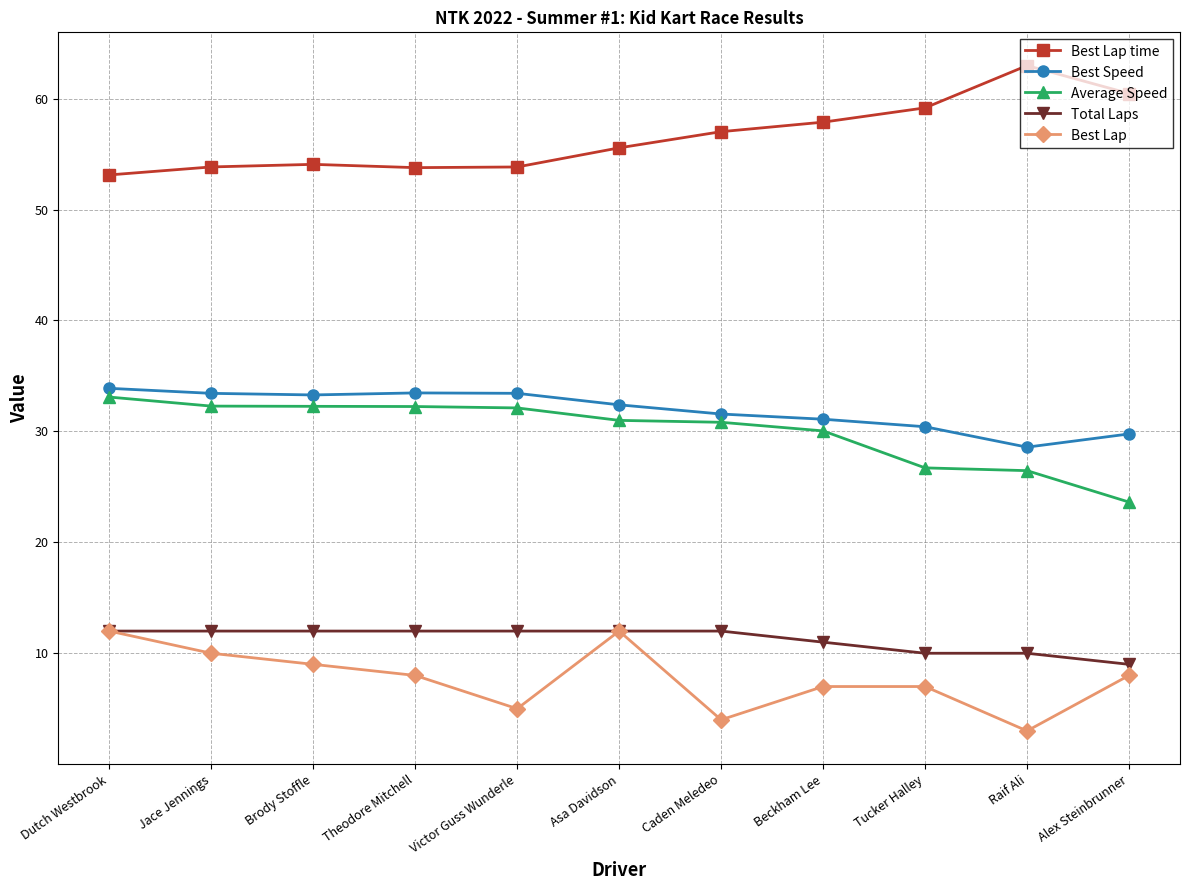

What is the average value of the Best Speed series?

31.9